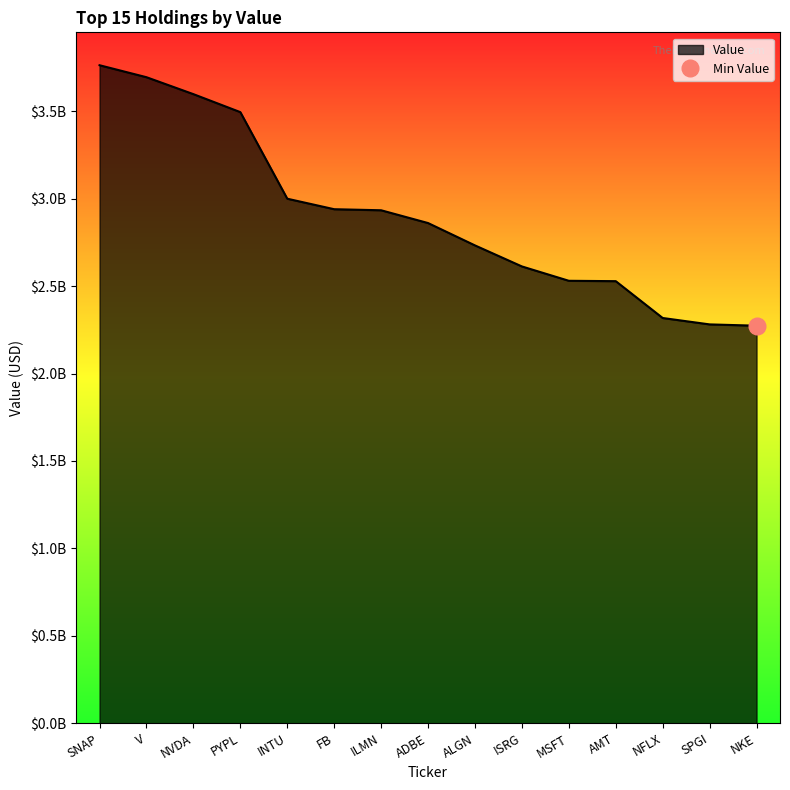

List the labels in order of value, largest first.

SNAP, V, NVDA, PYPL, INTU, FB, ILMN, ADBE, ALGN, ISRG, MSFT, AMT, NFLX, SPGI, NKE